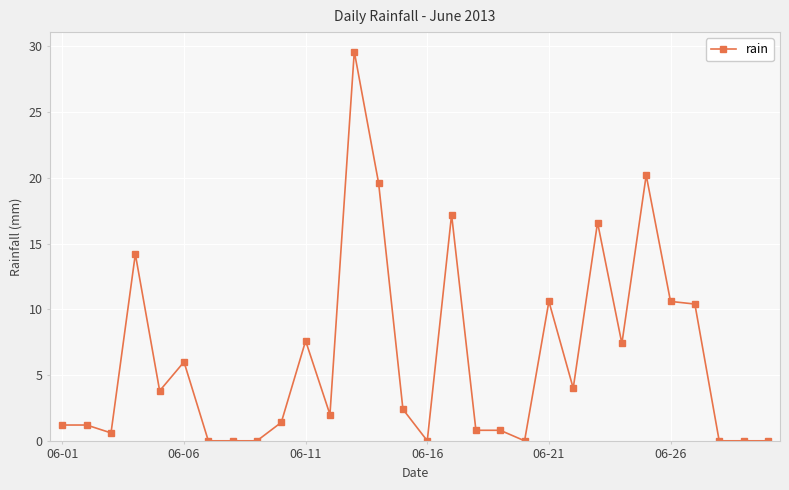

What is the value of the 25th point from the left?

20.2